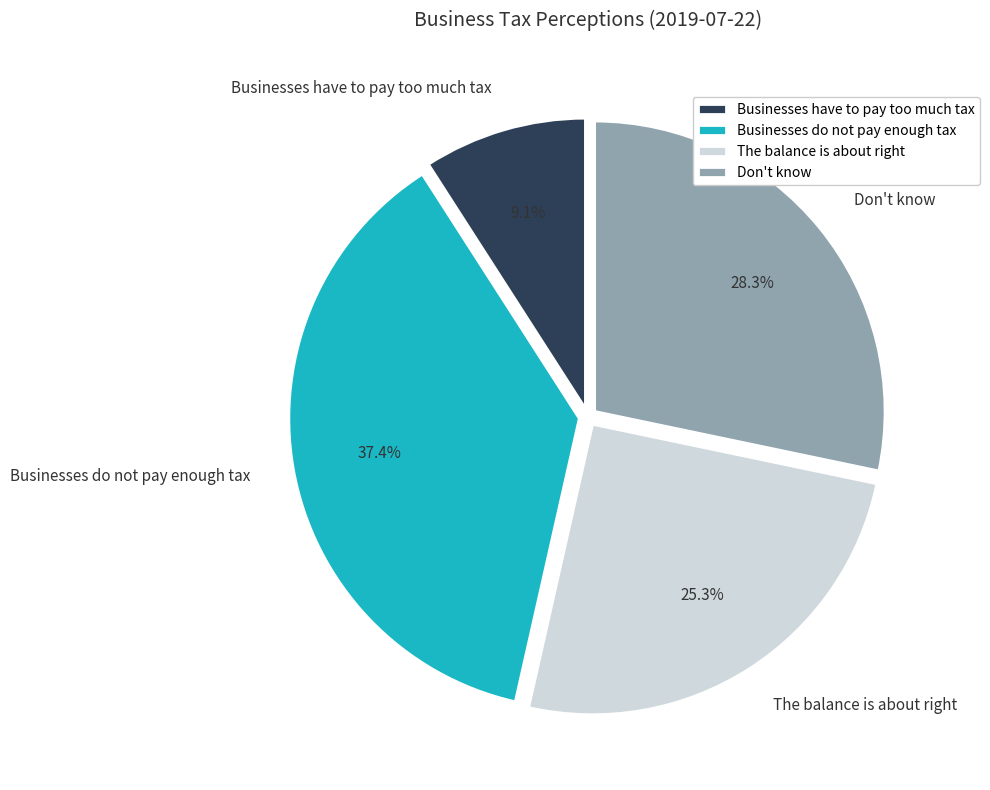

How many slices are in this pie chart?

4